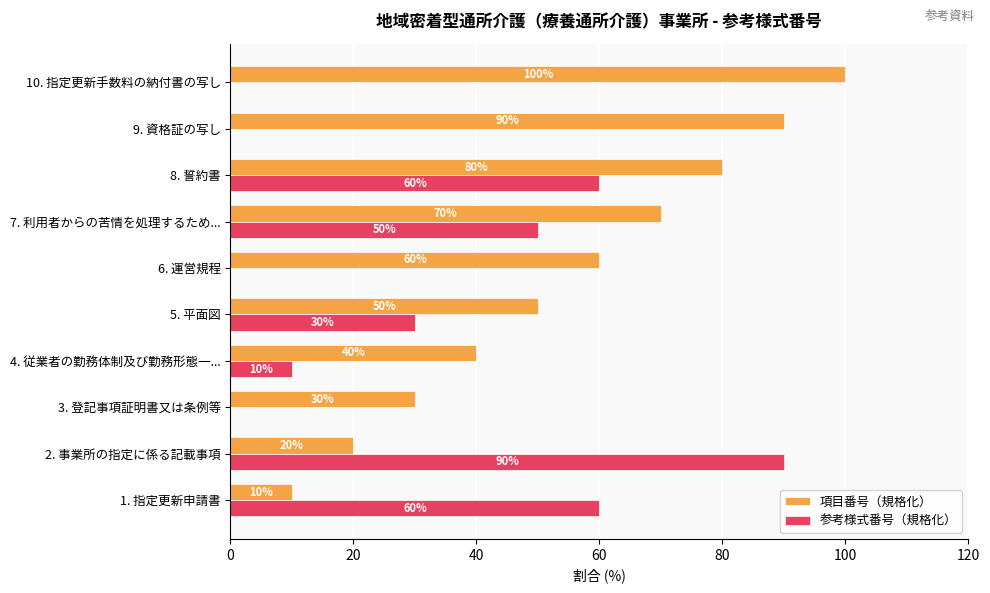

Count the 参考様式番号（規格化） values in the range 0 to 60.

9